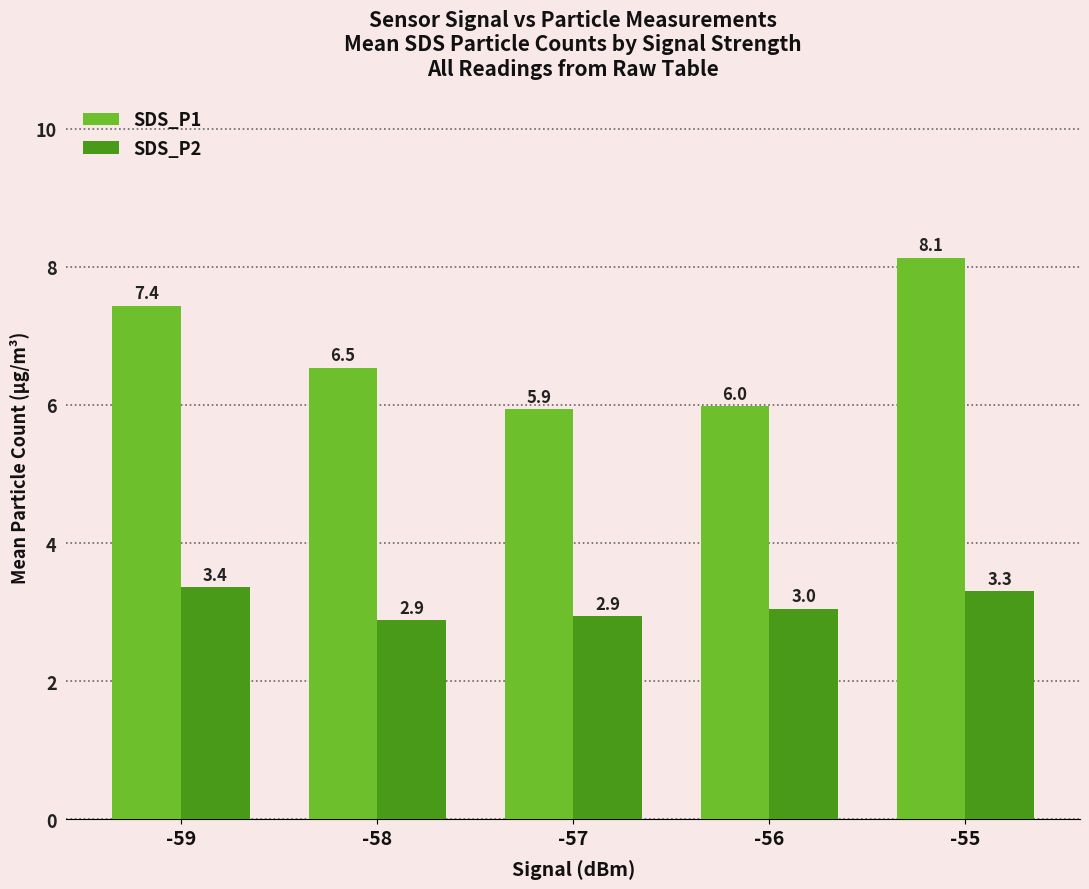

What is the difference between the SDS_P2 values at -58 and -55?

0.4